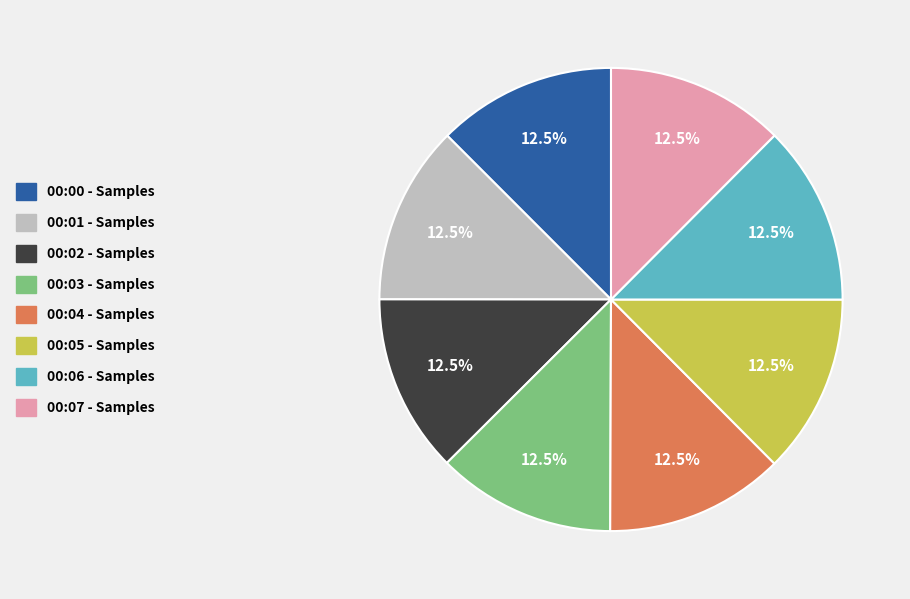

Combined, do 00:02 - Samples and 00:07 - Samples account for over 50%?

No